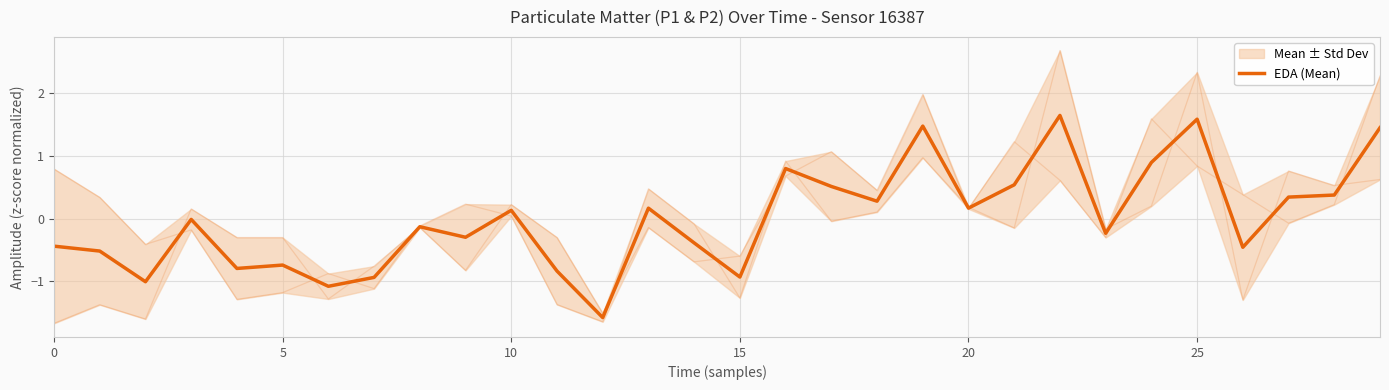

At which label does the data first exceed 0?

10